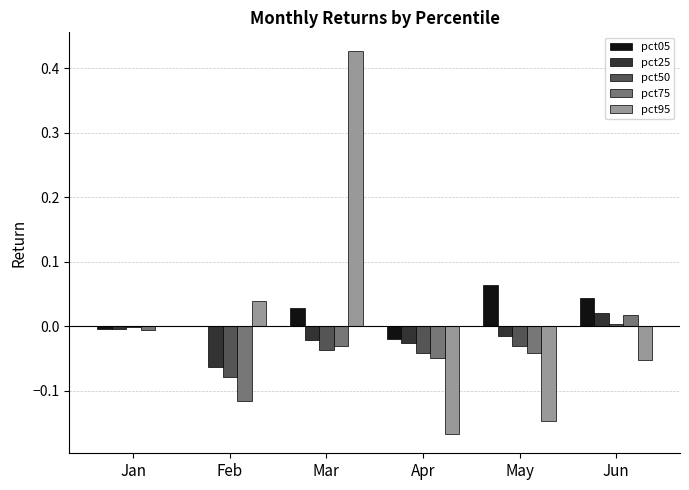

At which category is the sum across all series the highest?

Mar